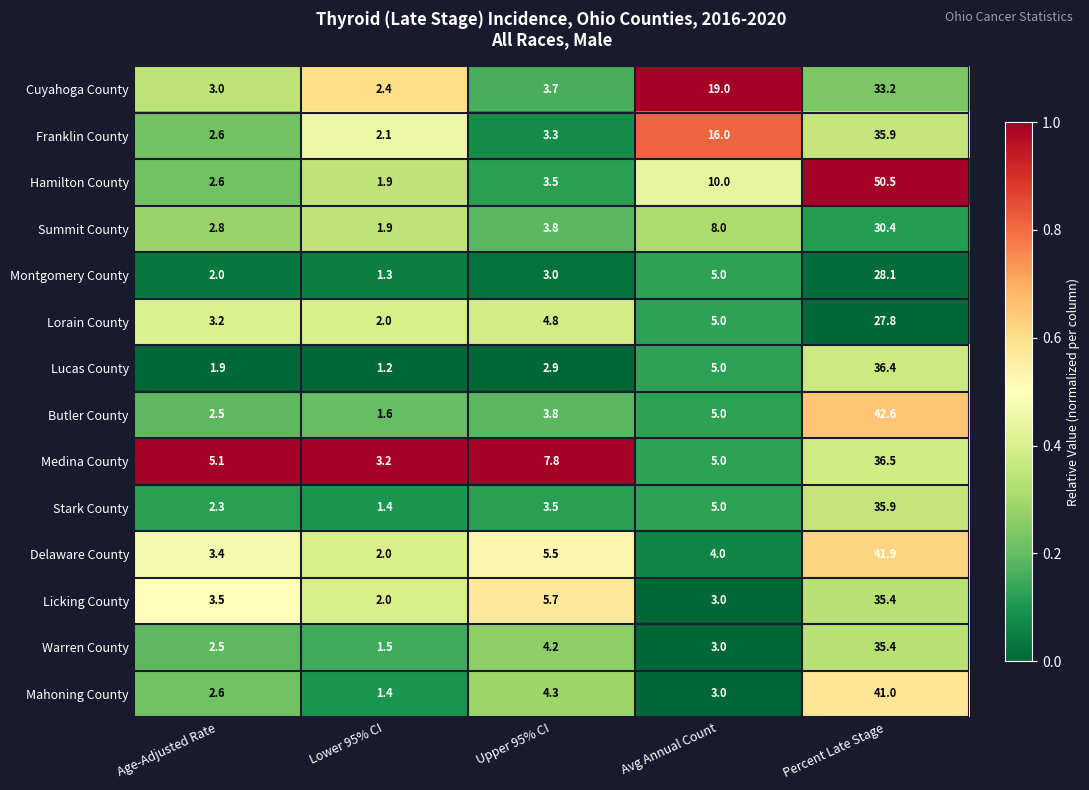

Where does the Warren County series first go above 3?

Upper 95% CI